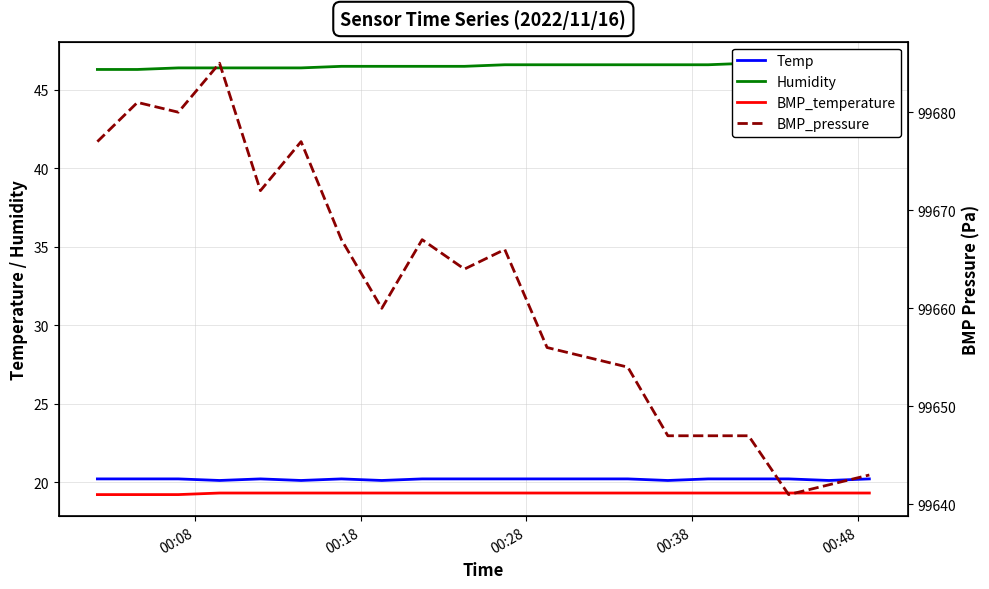

True or false: BMP_pressure has a value of 67626.6 at 14.

False